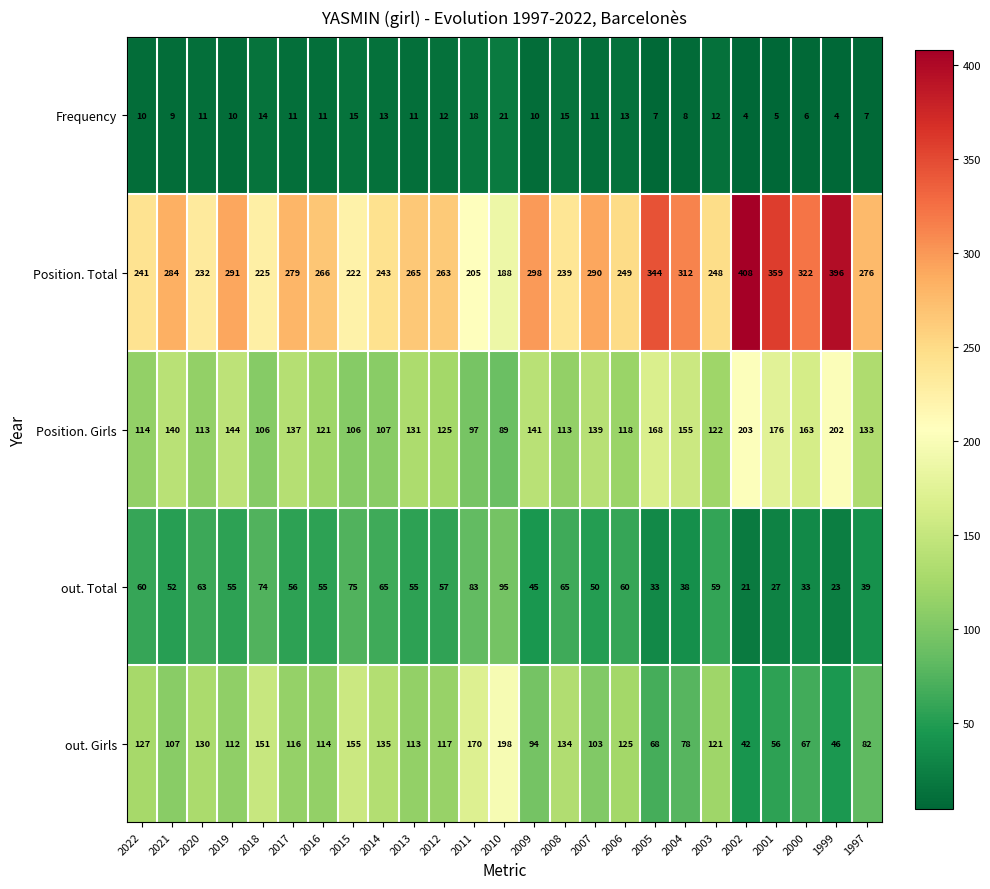

What is the maximum value shown in the chart?

408